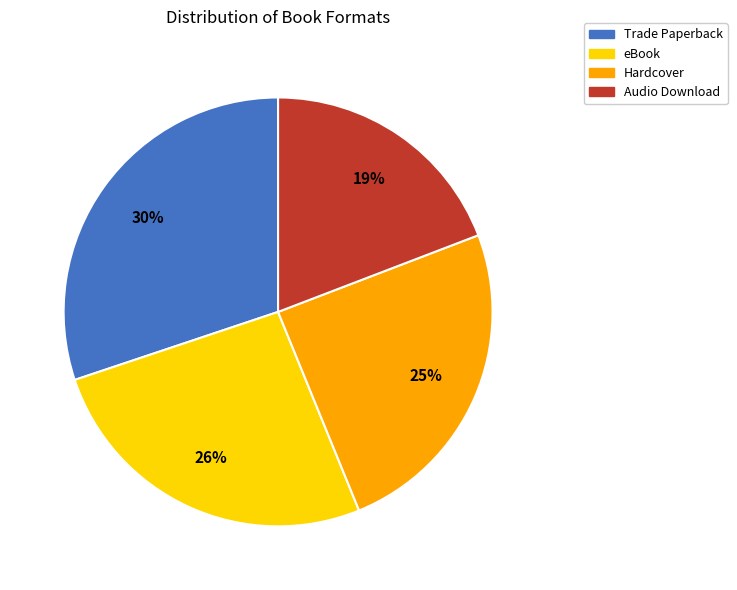

To the nearest percent, what is the combined percentage of Audio Download and eBook?

45%